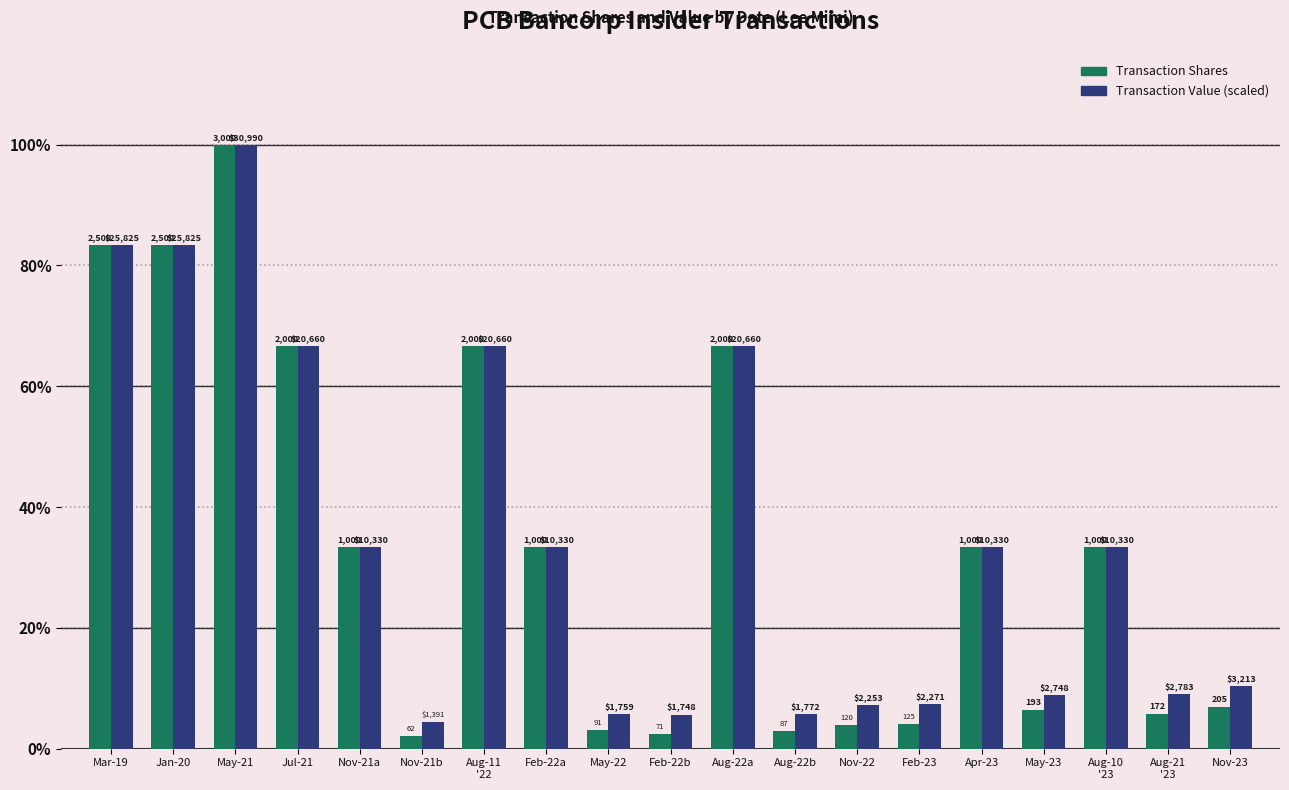

How many bars are there in total?

38